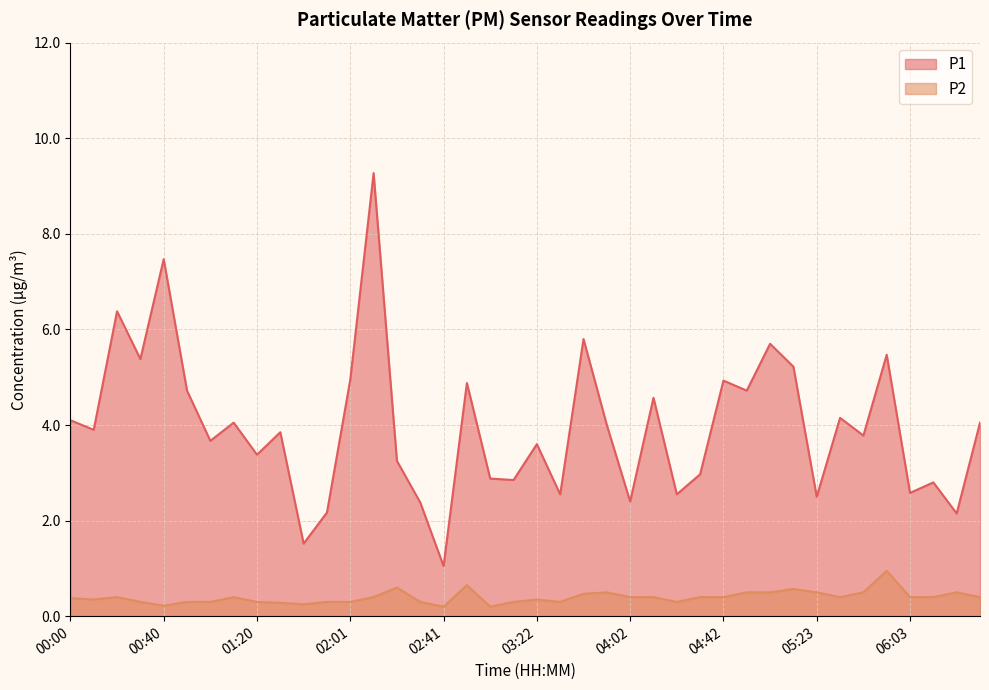

What is the minimum value for P1?

1.1